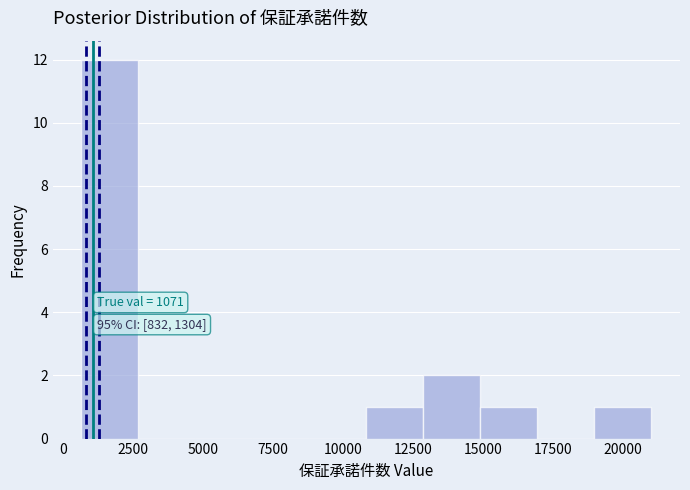

Over which range of the x-axis is the bar tallest?

500 to 2500